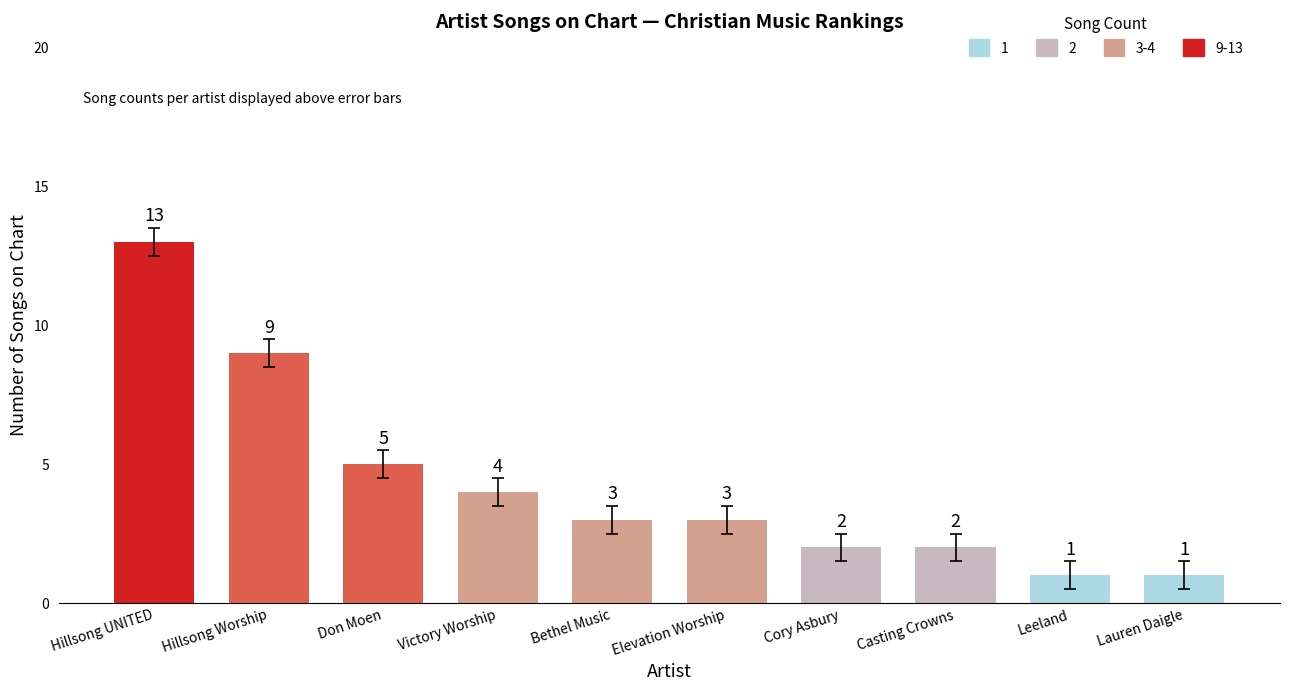

The value at Lauren Daigle is 1. True or false?

True